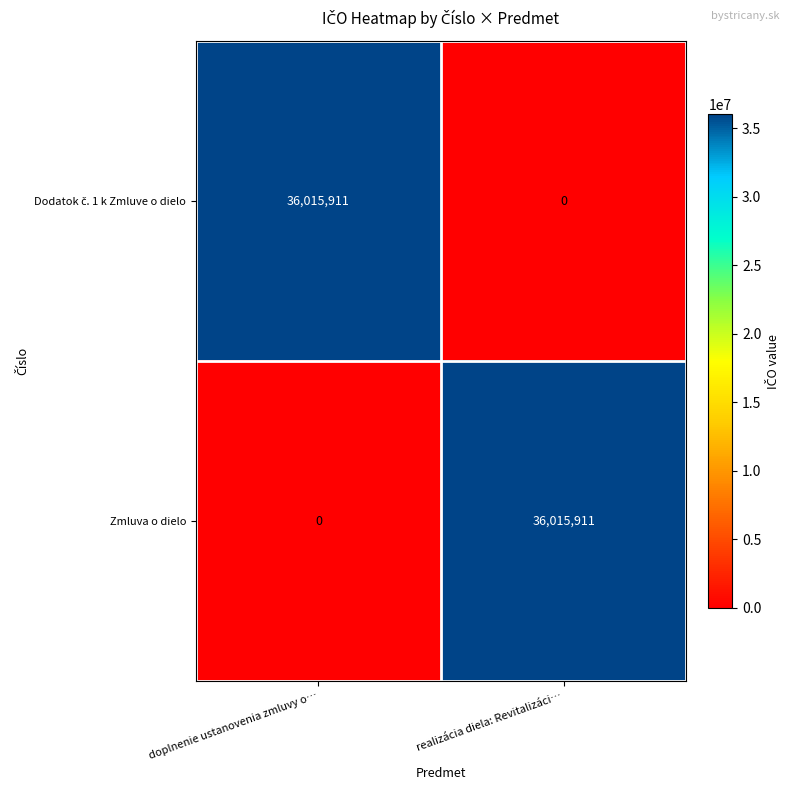

The Zmluva o dielo series shows 36015911 at realizácia diela: Revitalizáci…. True or false?

True